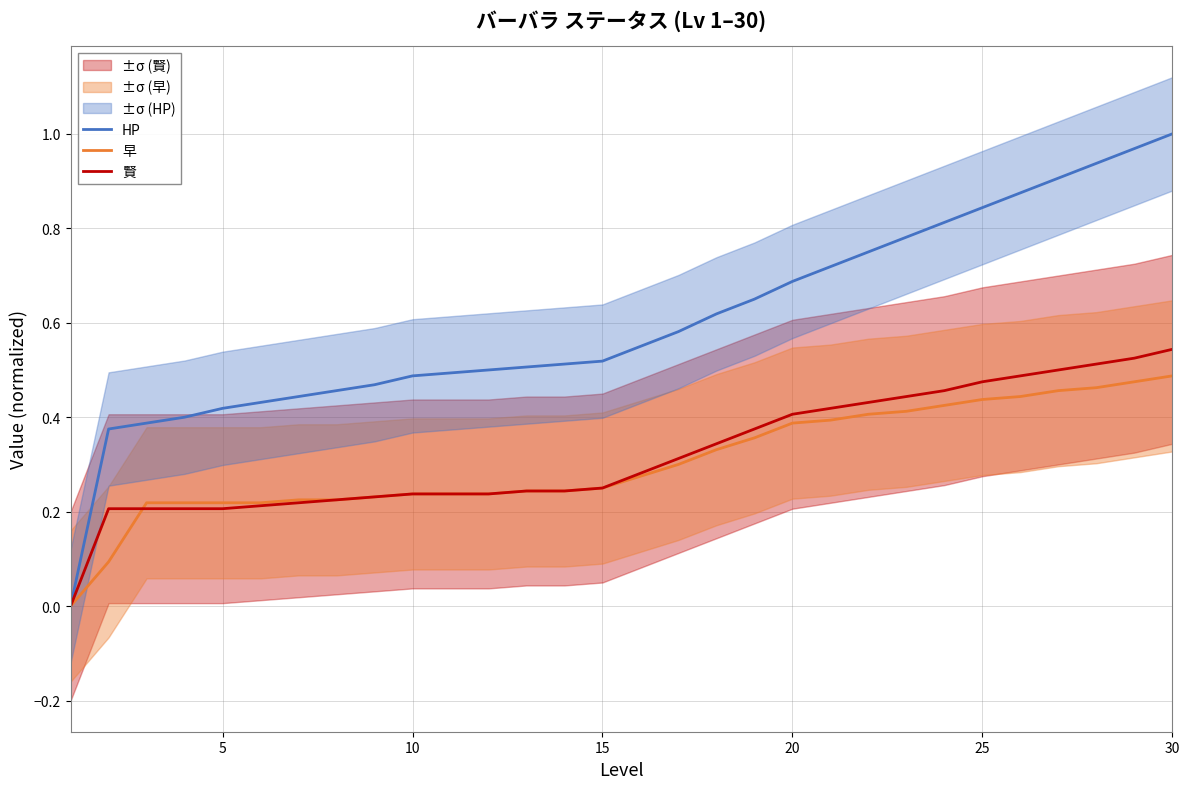

How many data points does each series have?

30